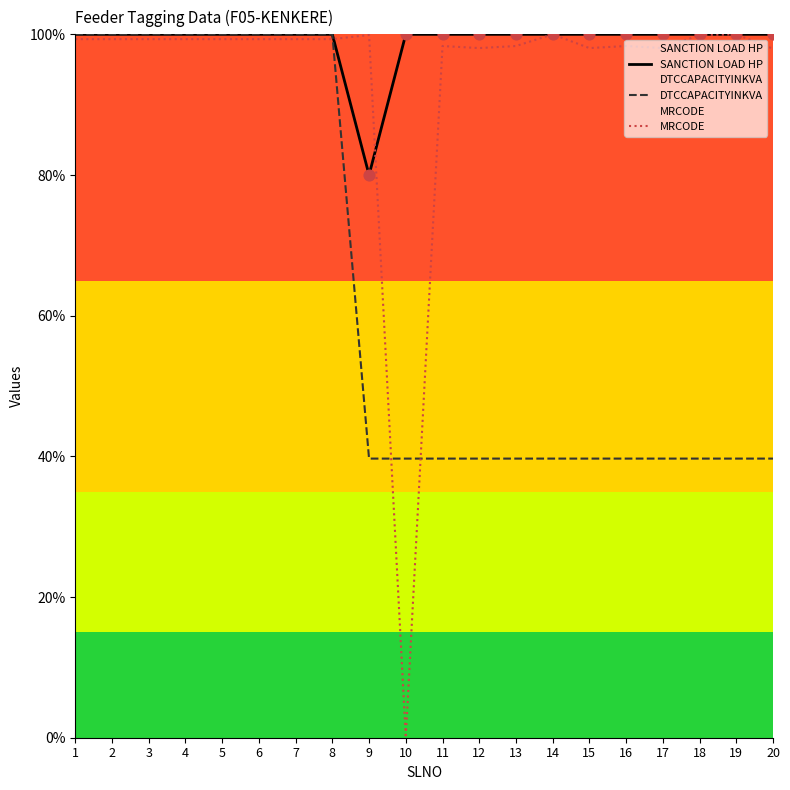

Which series has the largest total across all categories?

SANCTION LOAD HP